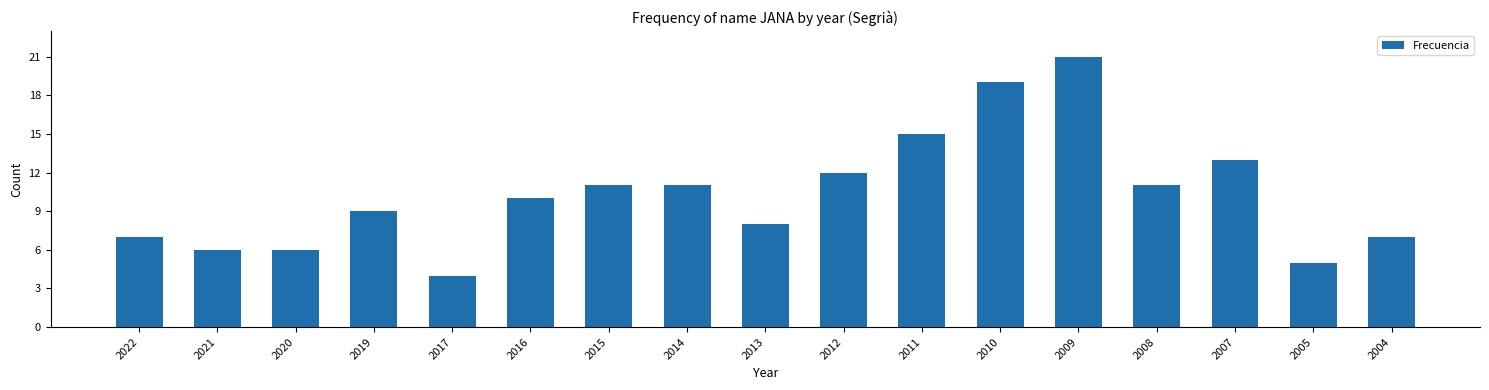

Reading left to right, what are all the values shown in this chart?

7	6	6	9	4	10	11	11	8	12	15	19	21	11	13	5	7